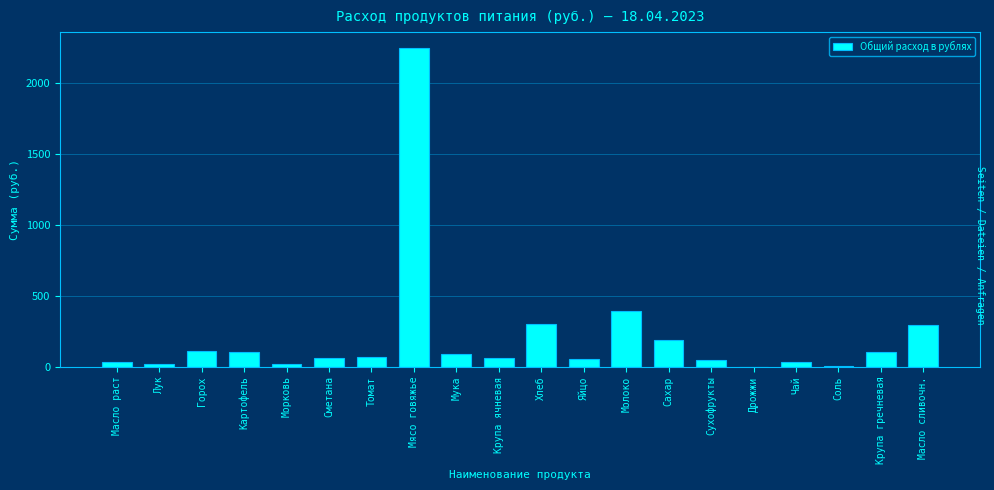

Read the value at Молоко.

390.0